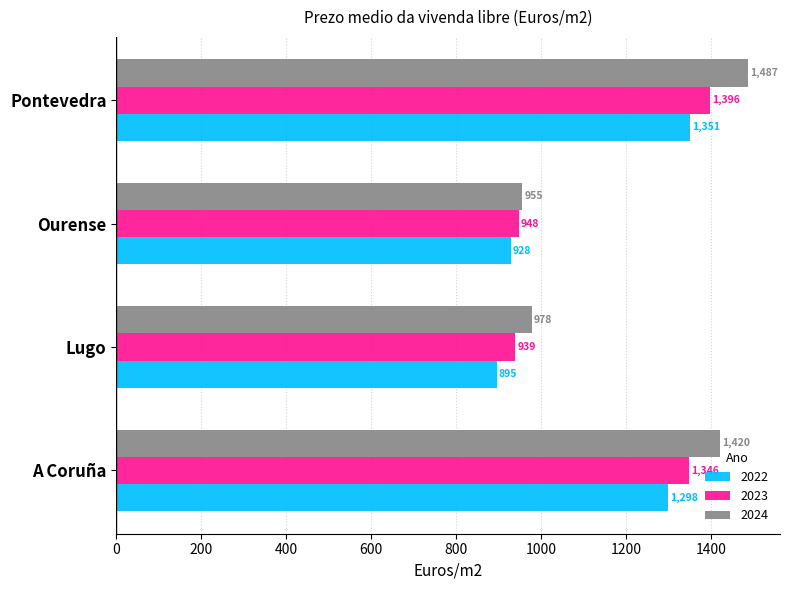

Which category has the highest value in the 2023 series?

Pontevedra